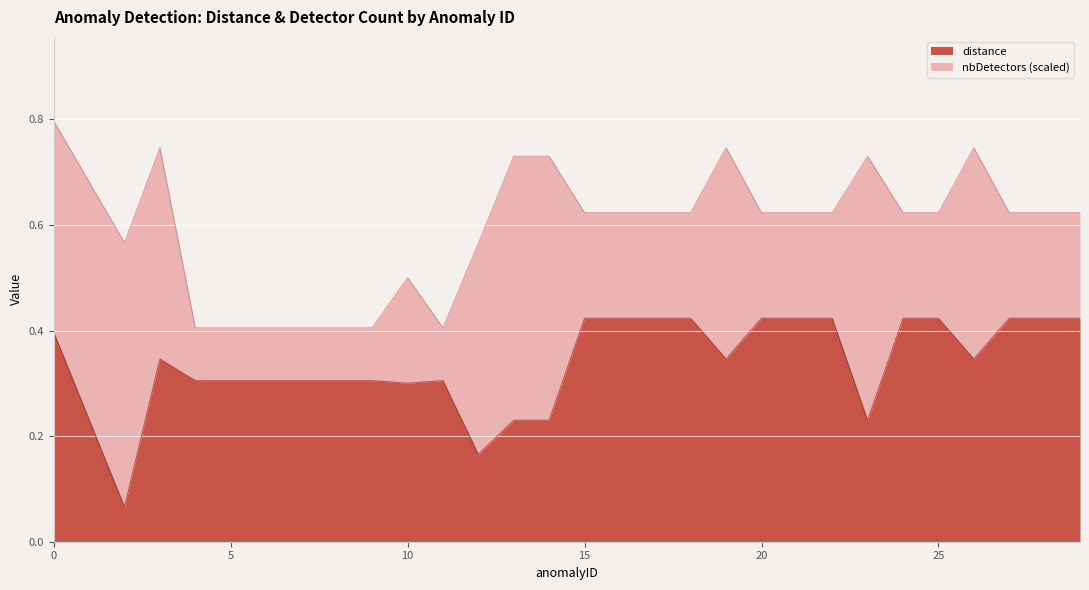

True or false: the data shows 0.4 at 10.

False